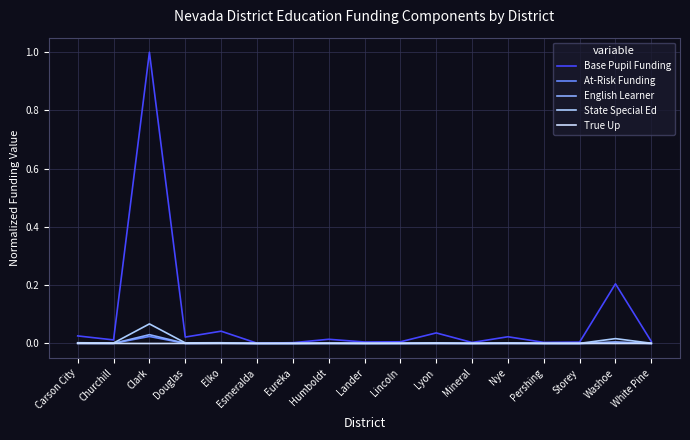

Which series changed the most between Clark and White Pine?

Base Pupil Funding